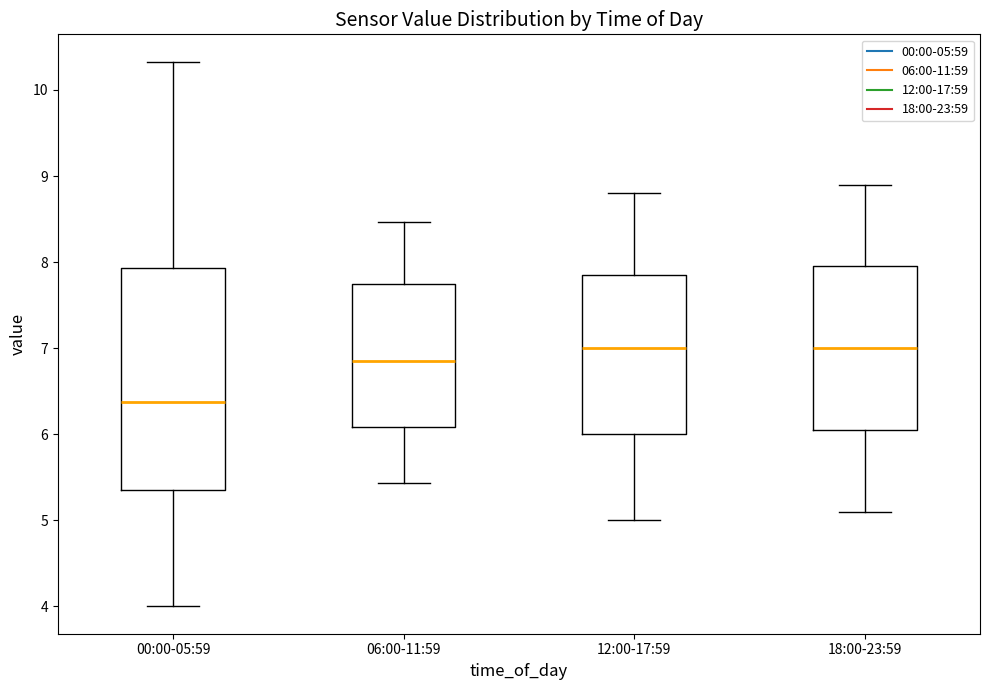

Reading left to right, read every box against the y-axis: the position of its median line, the range the box covers, and the ends of its whiskers. The values are not printed on the chart, so give them approximately, as read against the axis.

00:00-05:59: median 6.4, box 5.4 to 7.9, whiskers 4.0 to 10.3
06:00-11:59: median 6.9, box 6.1 to 7.7, whiskers 5.4 to 8.5
12:00-17:59: median 7.0, box 6.0 to 7.9, whiskers 5.0 to 8.8
18:00-23:59: median 7.0, box 6.1 to 8.0, whiskers 5.1 to 8.9